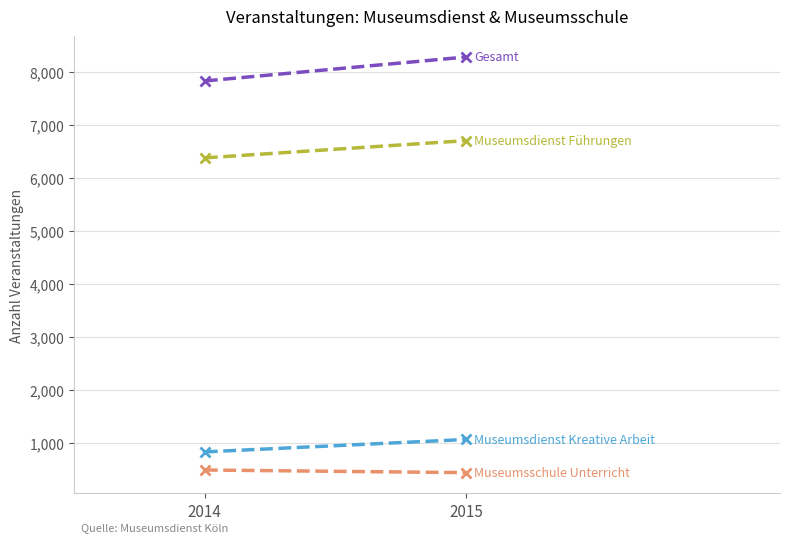

What is the difference between the highest and lowest values at 2015?

7853